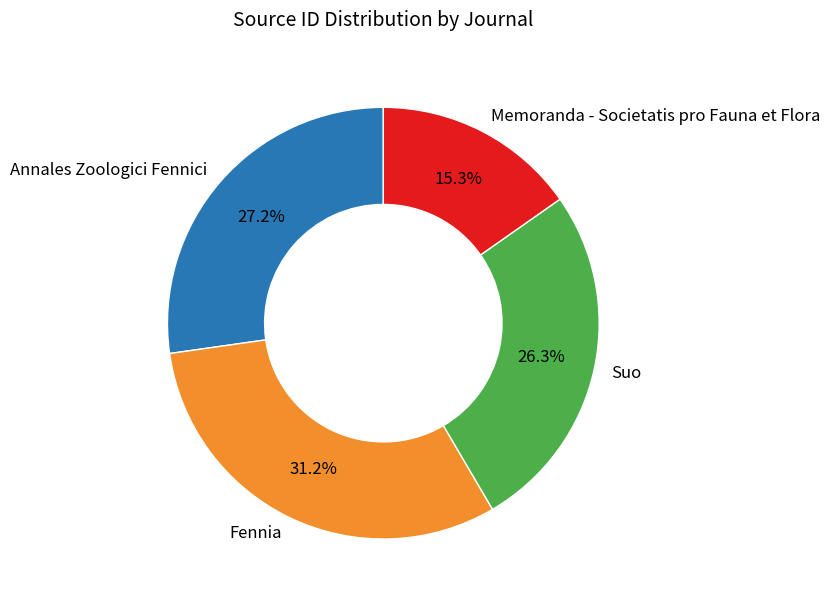

To the nearest percent, what is the average slice percentage?

25%